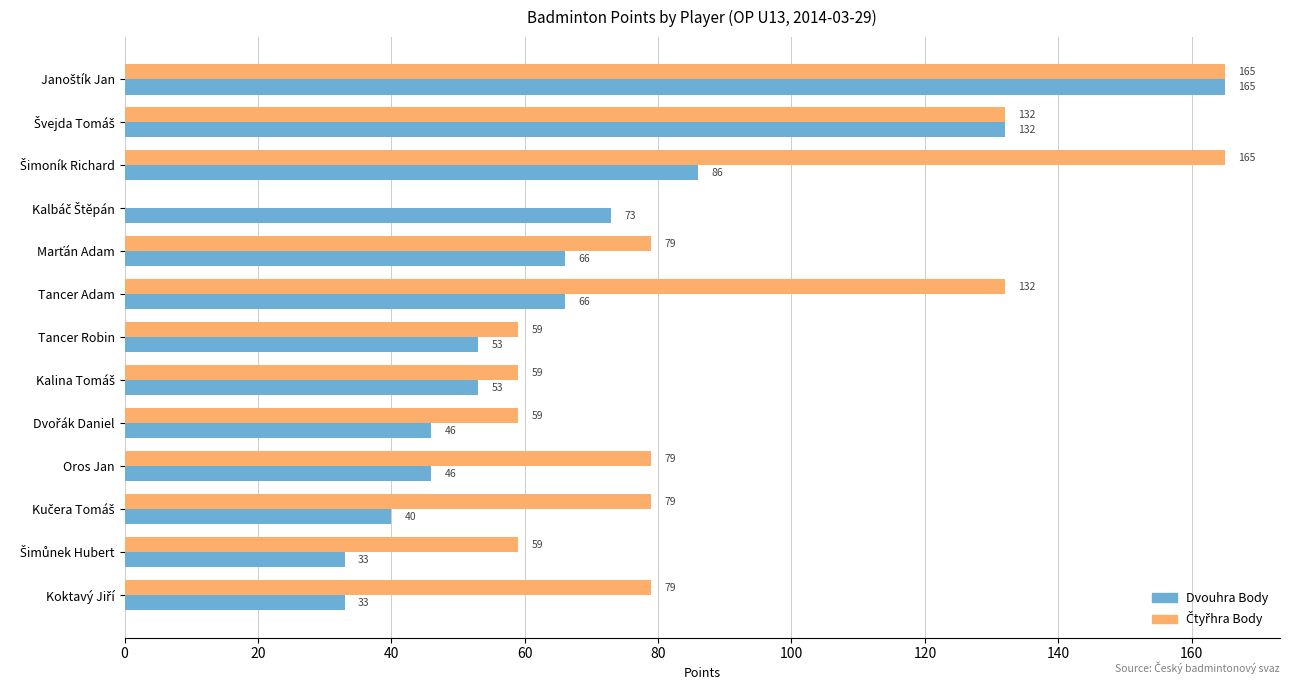

Count the number of data series in this chart.

2